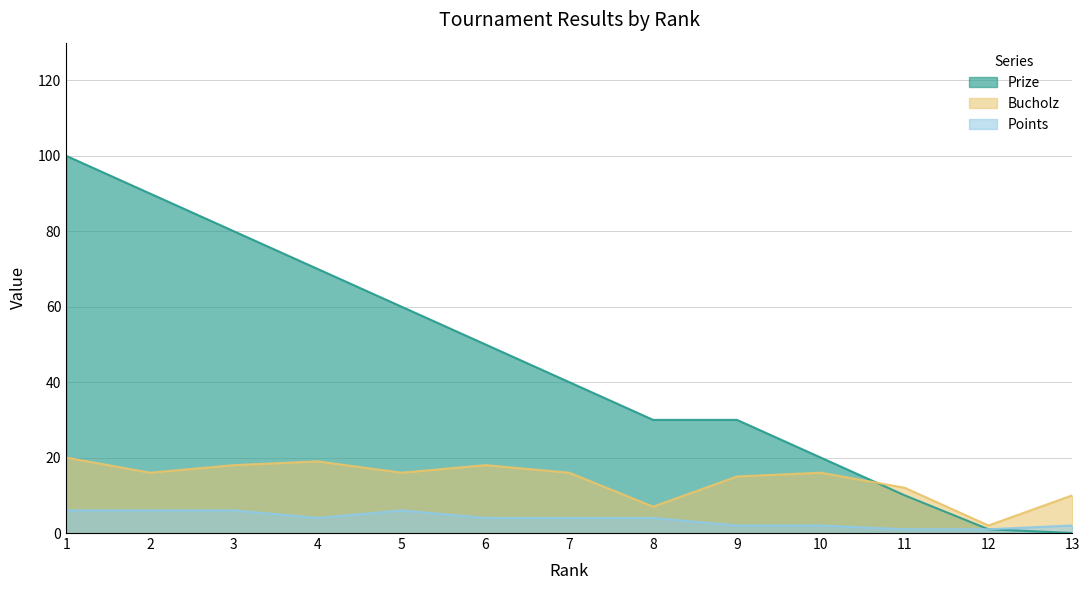

What is the value of the Bucholz point at the 4th from the left?

19